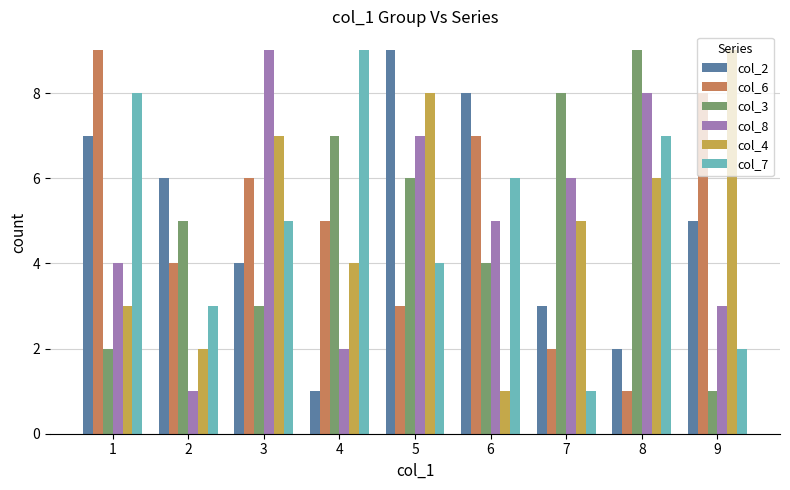

Is it true that col_8 equals 2 at 4?

True